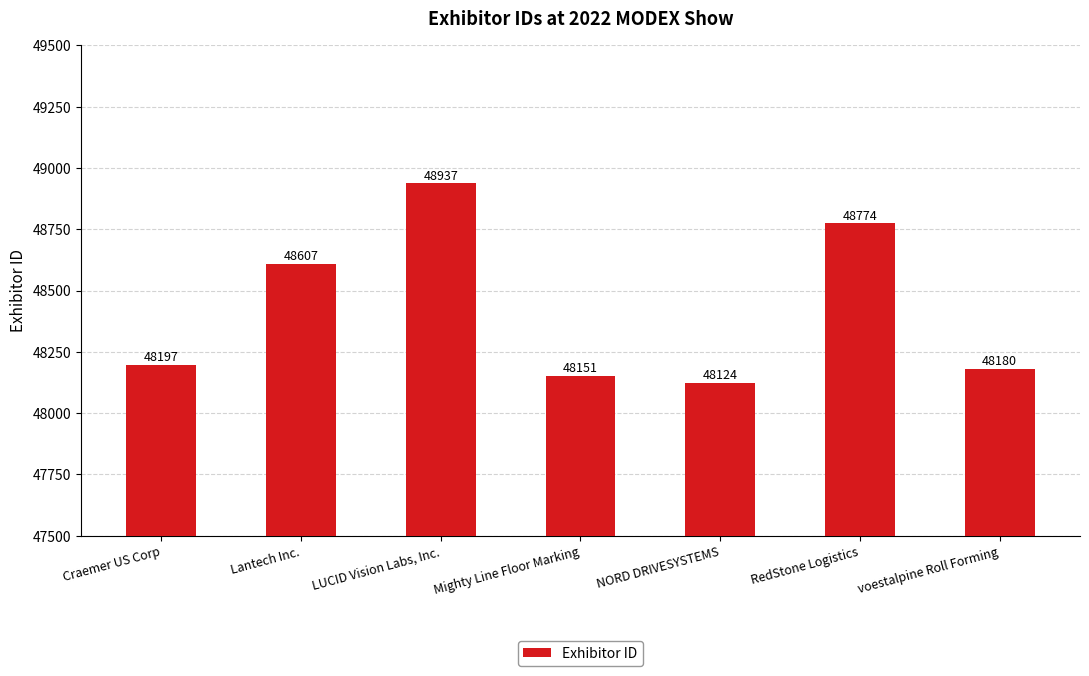

What is the change in value from Lantech Inc. to Mighty Line Floor Marking?

-456